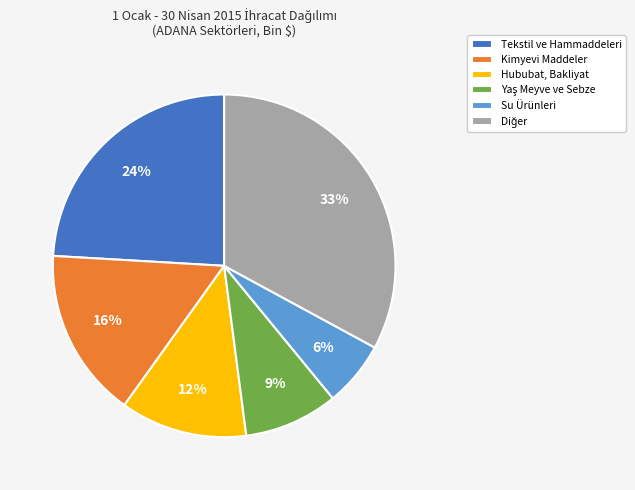

To the nearest percent, what portion does Tekstil ve Hammaddeleri represent?

24%